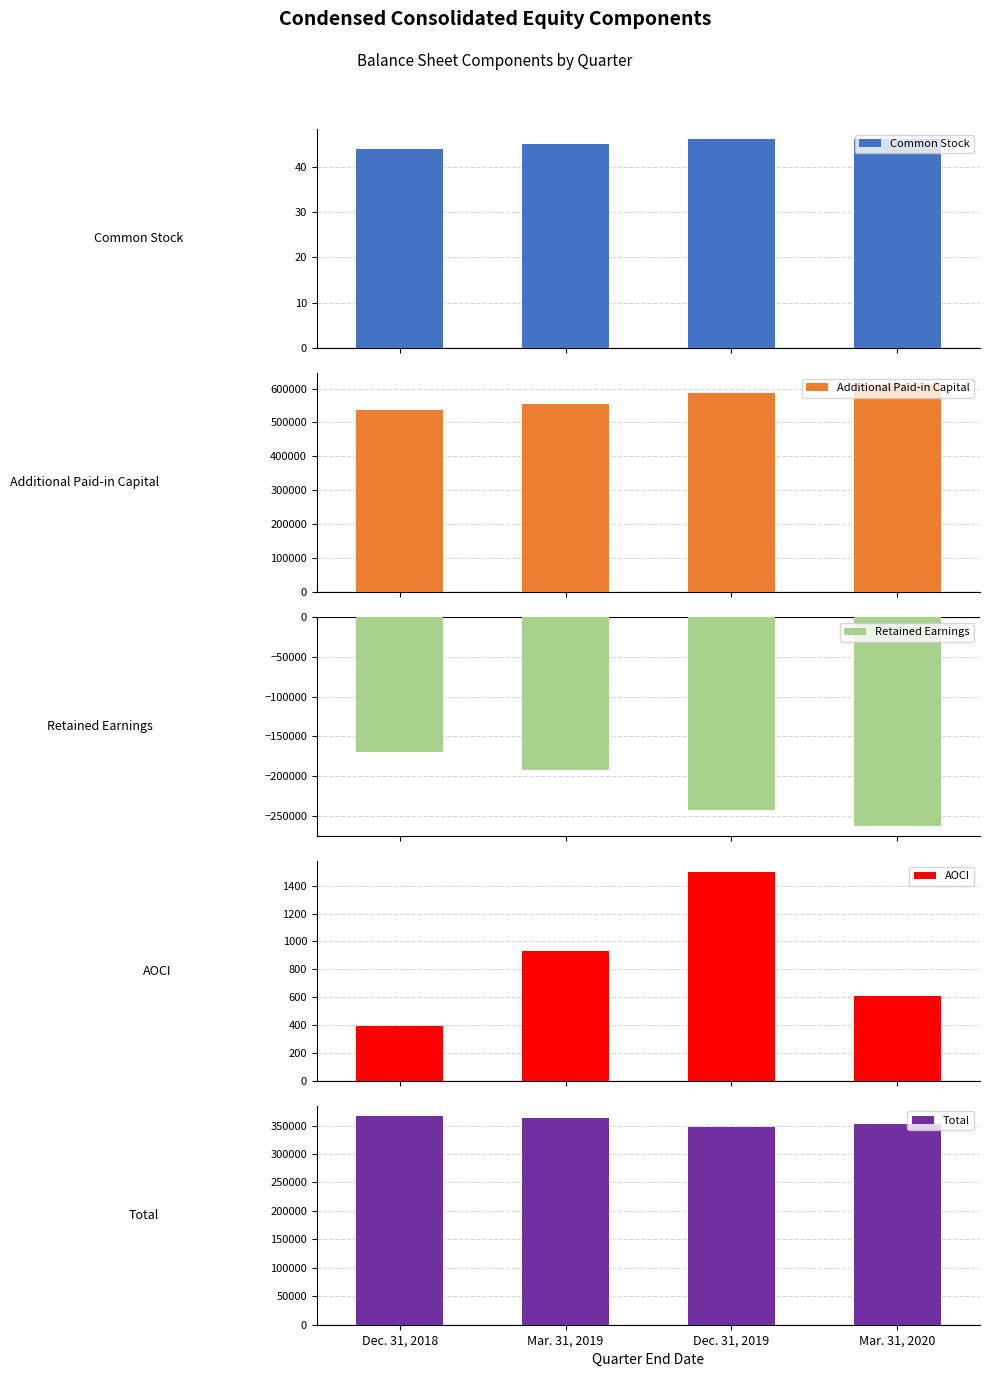

Reading left to right, what are all the values shown in this chart?

Common Stock: 44	45	46	46
Additional Paid-in Capital: 536157	555021	587862	614508
Retained Earnings: -169896	-192641	-242807	-263093
AOCI: 389	929	1500	605
Total: 366694	363354	346601	352066